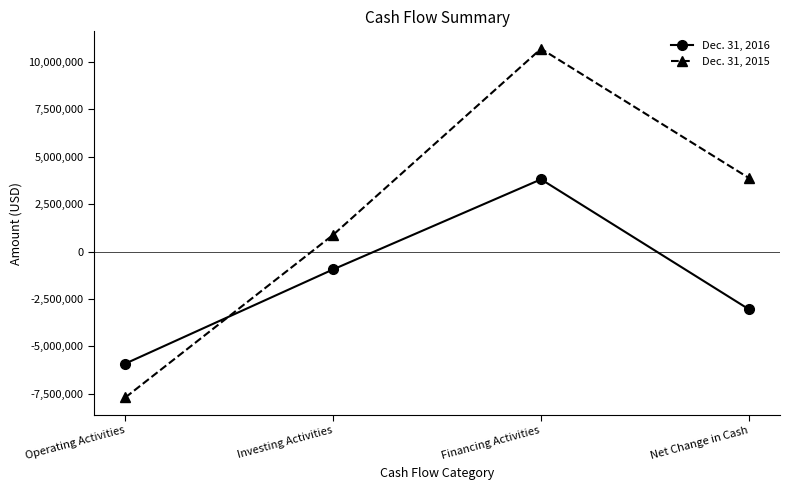

What is the total value across all series at Investing Activities?

-59664